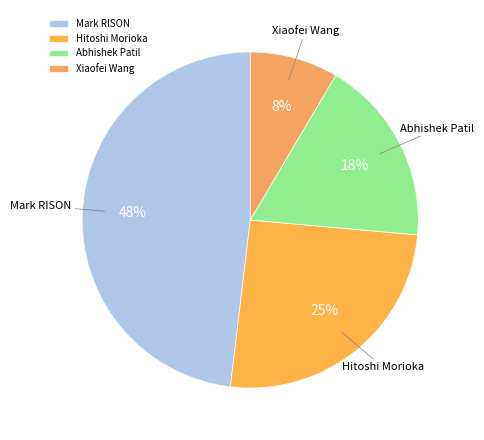

Is the sum of Abhishek Patil and Xiaofei Wang greater than half?

No